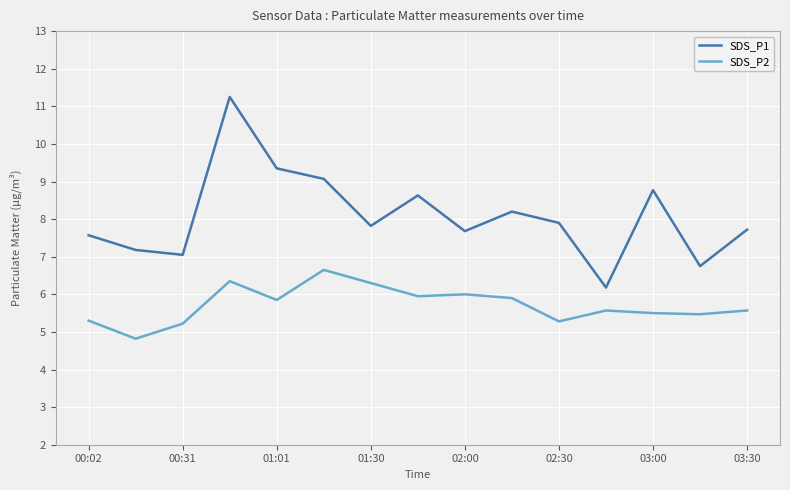

List the series in order of their peak value, highest first.

SDS_P1, SDS_P2